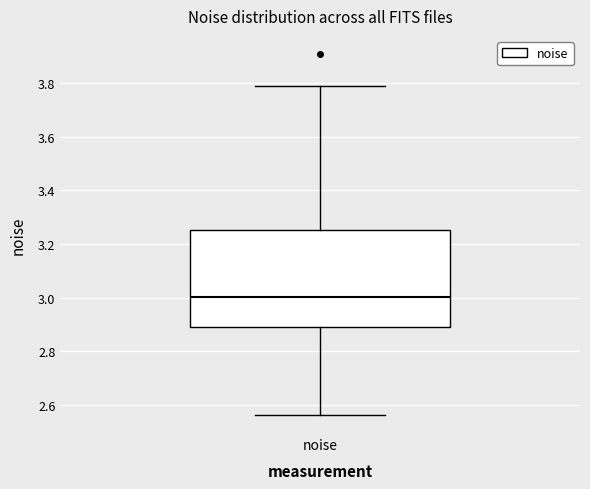

Transcribe this box plot: give where the median line is, the range the box spans, and where the two whiskers end, as read against the y-axis. The values are not printed on the chart, so give them approximately, as read against the axis.

median 3.00, box 2.90 to 3.26, whiskers 2.56 to 3.80